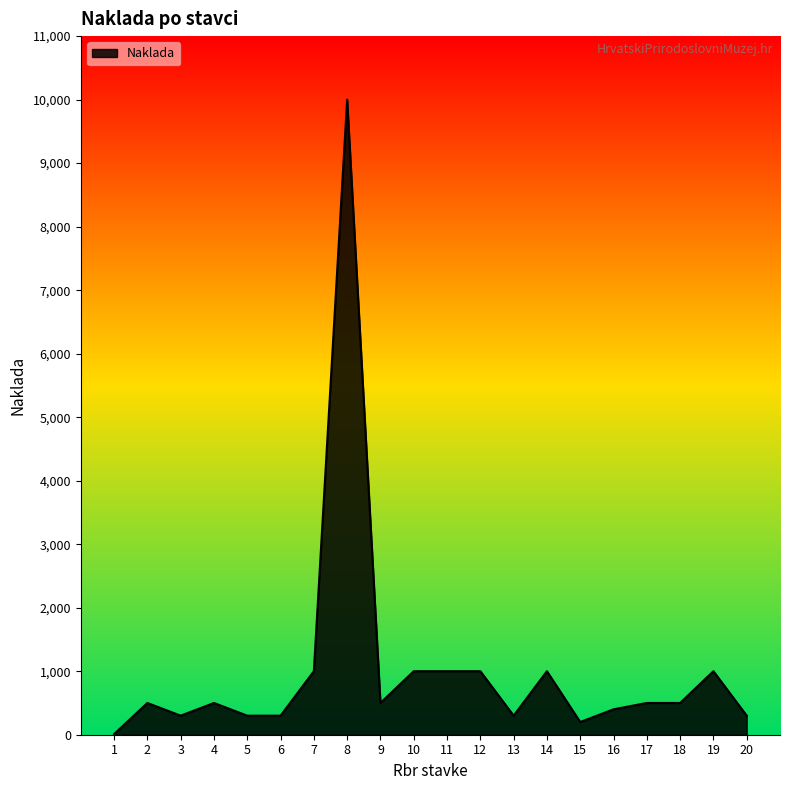

Reading left to right, transcribe all the data shown in this chart.

10	500	300	500	300	300	1000	10000	500	1000	1000	1000	300	1000	200	400	500	500	1000	300